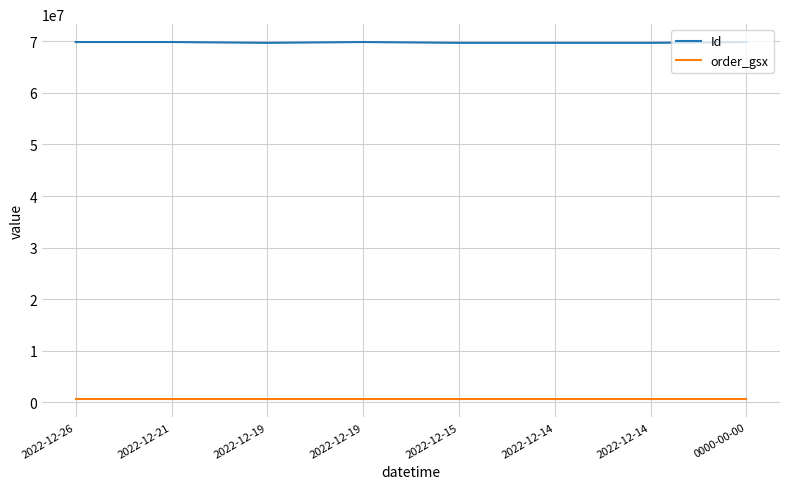

At how many categories does at least one series exceed 32381621?

8